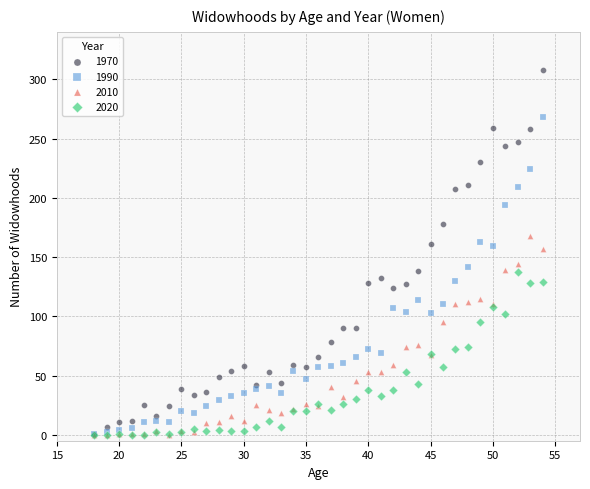

What are all the series names shown in the legend?

1970, 1990, 2010, 2020